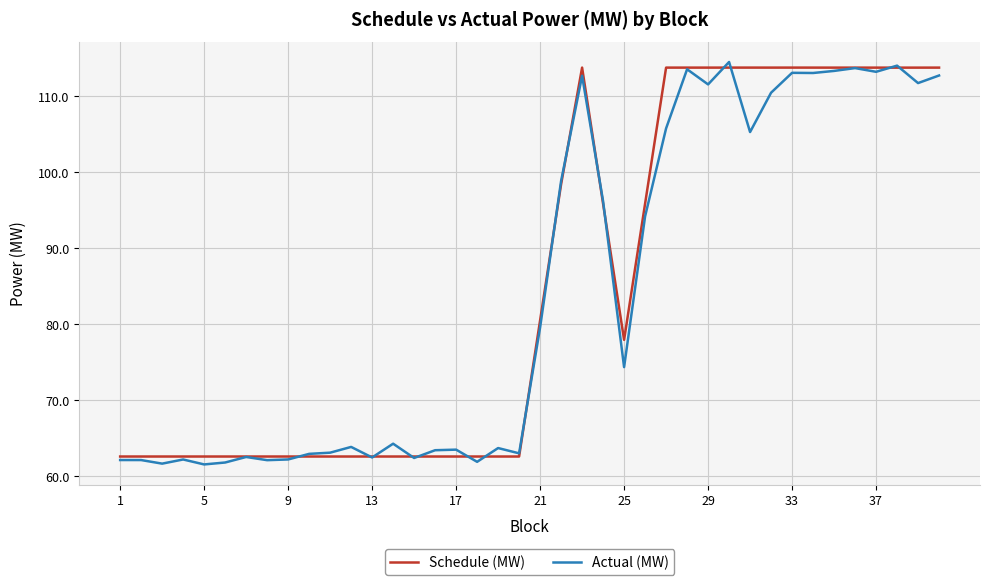

What is the maximum value for Actual (MW)?

114.5